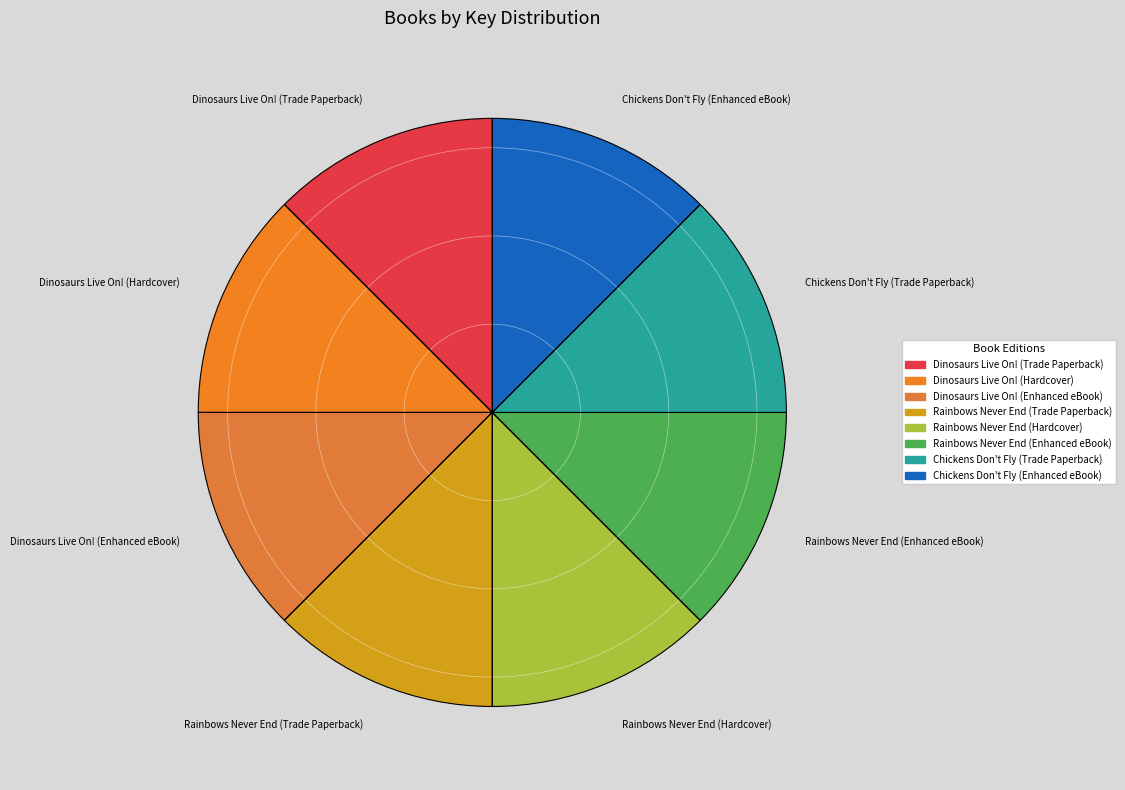

Is the sum of Rainbows Never End (Hardcover) and Chickens Don't Fly (Enhanced eBook) greater than half?

No